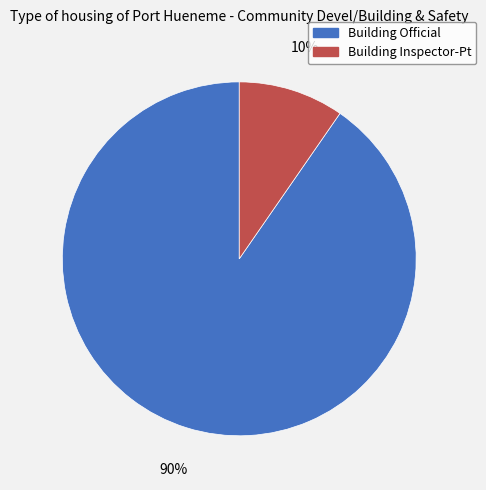

To the nearest percent, what is the average slice percentage?

50%